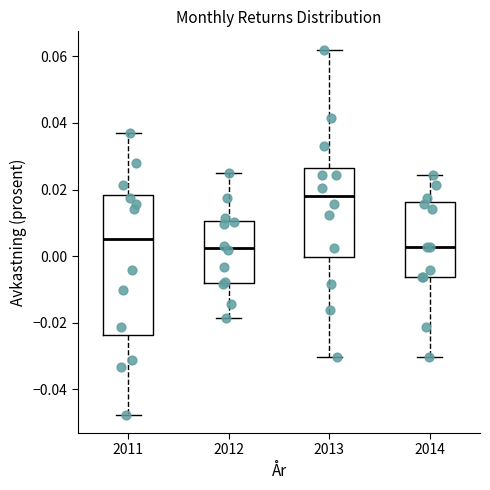

Reading left to right, transcribe this box plot: for each box, give where its median line is, the range the box spans, and where its two whiskers end, as read against the y-axis. The values are not printed on the chart, so give them approximately, as read against the axis.

2011: median 0.006, box -0.024 to 0.018, whiskers -0.048 to 0.038
2012: median 0.002, box -0.008 to 0.010, whiskers -0.018 to 0.026
2013: median 0.018, box 0.000 to 0.026, whiskers -0.030 to 0.062
2014: median 0.002, box -0.006 to 0.016, whiskers -0.030 to 0.024